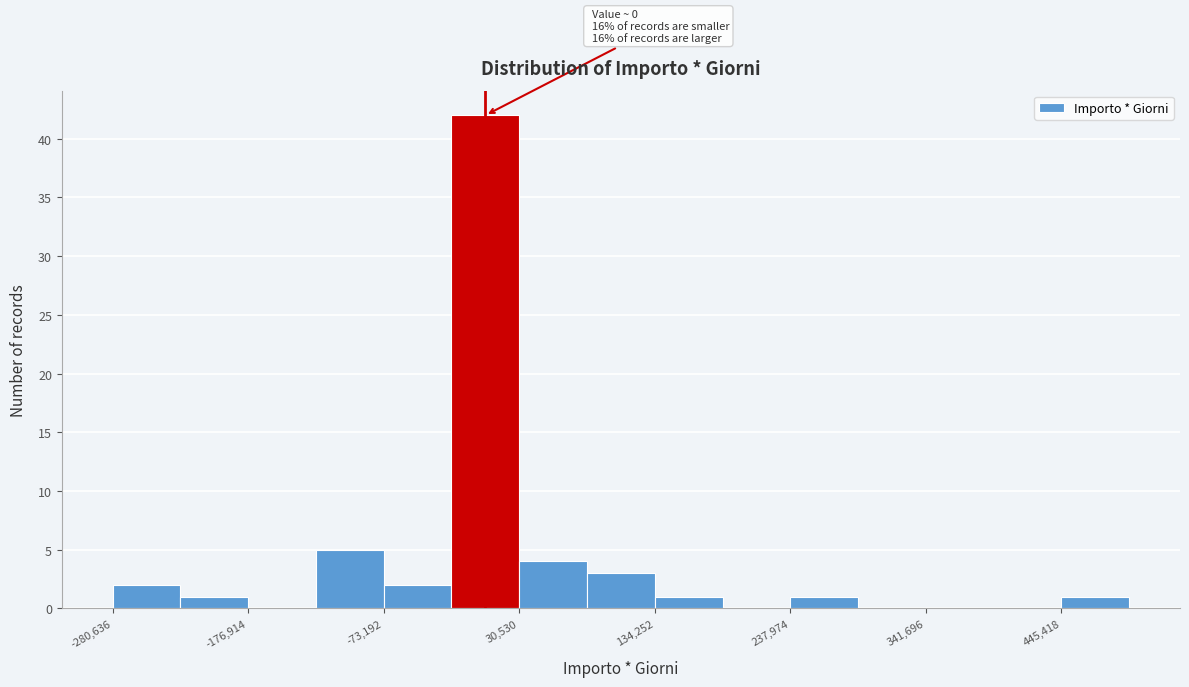

Around what value on the x-axis is the tallest bar? Give the approximate position of its centre, as read against the axis.

0